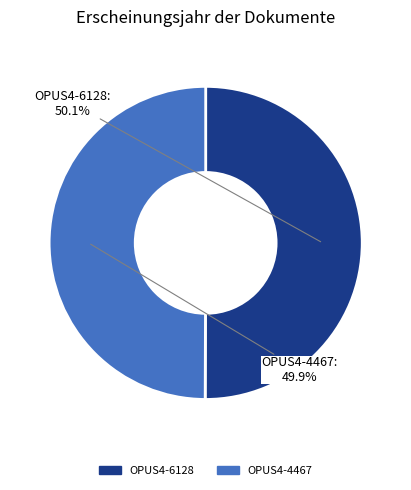

Approximately how many times larger is the value at OPUS4-4467 compared to OPUS4-6128?

1.0